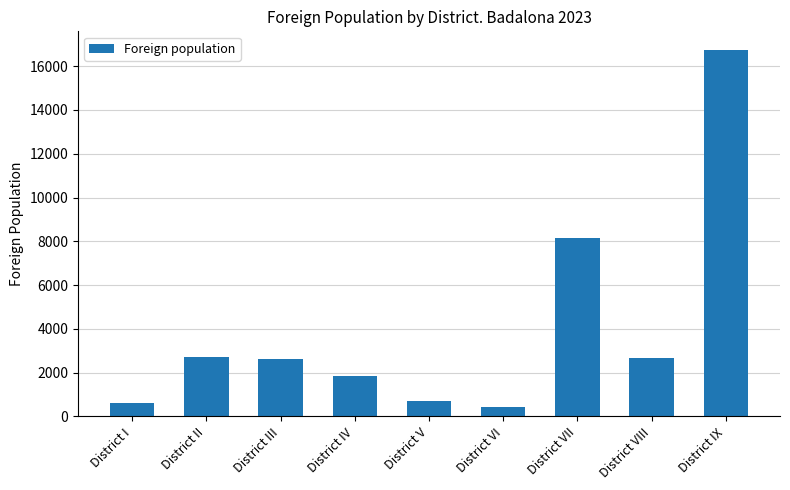

The value at District VII is 8172. True or false?

True